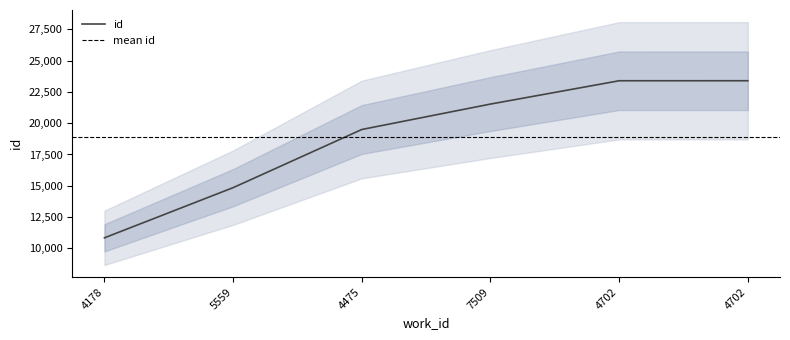

The chart shows a value of 3315 at 5559. True or false?

False